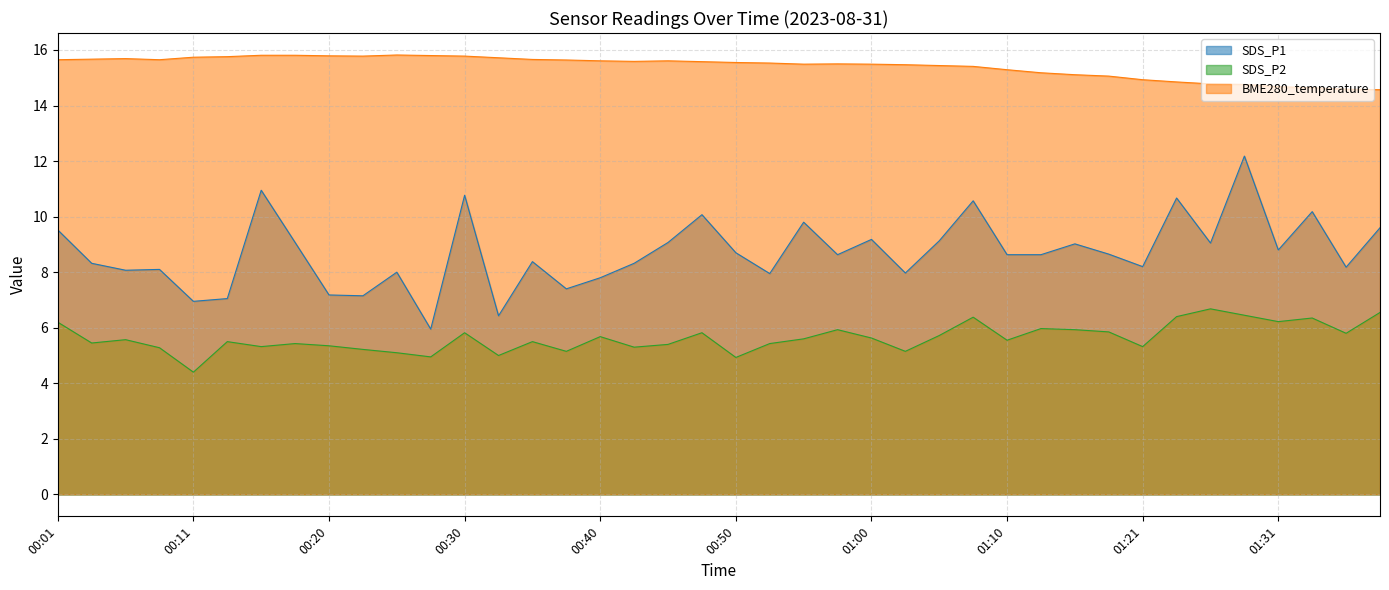

True or false: SDS_P2 and SDS_P1 intersect in this chart.

False